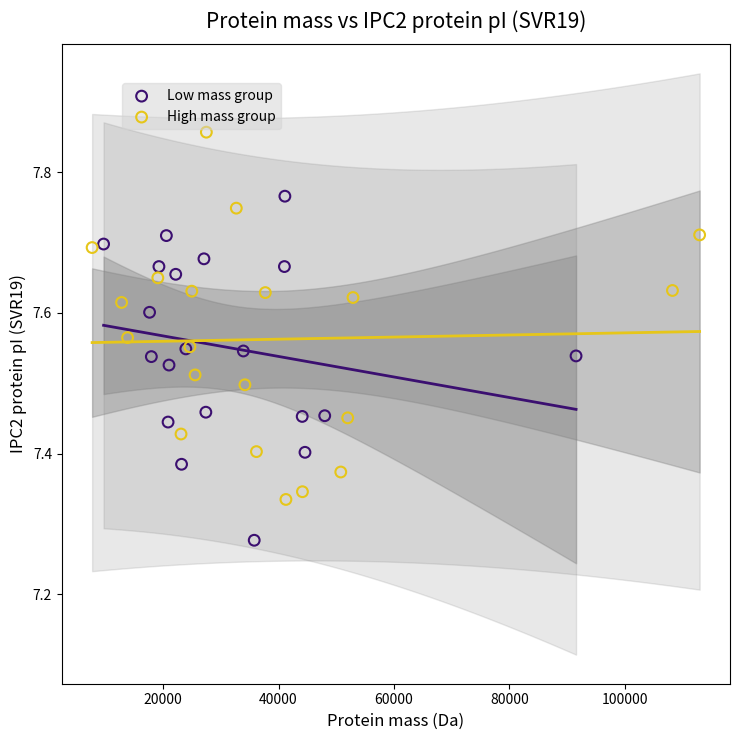

Which series contains the highest Y value?

High mass group